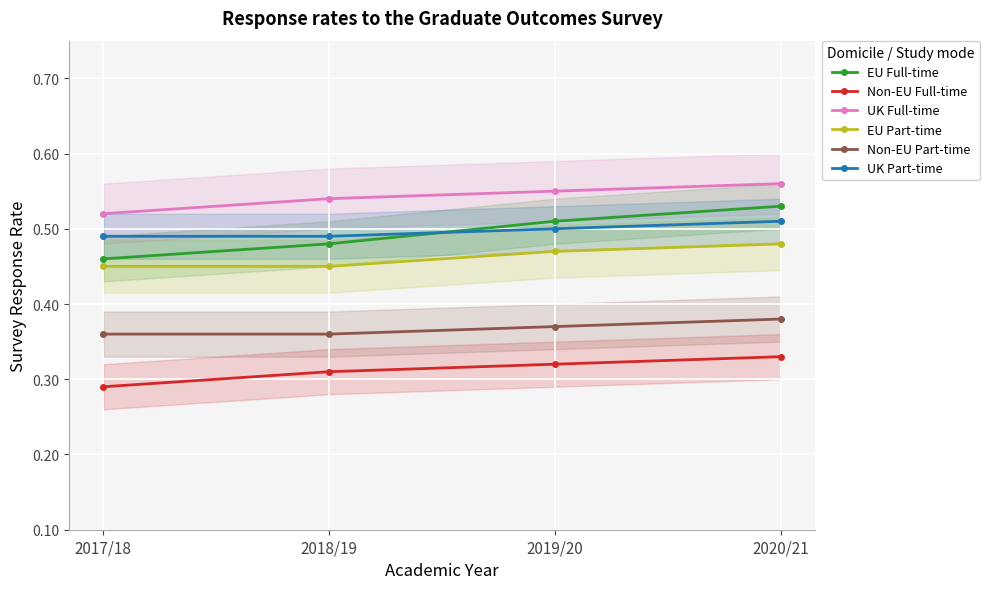

Which series has the widest spread of values?

EU Full-time